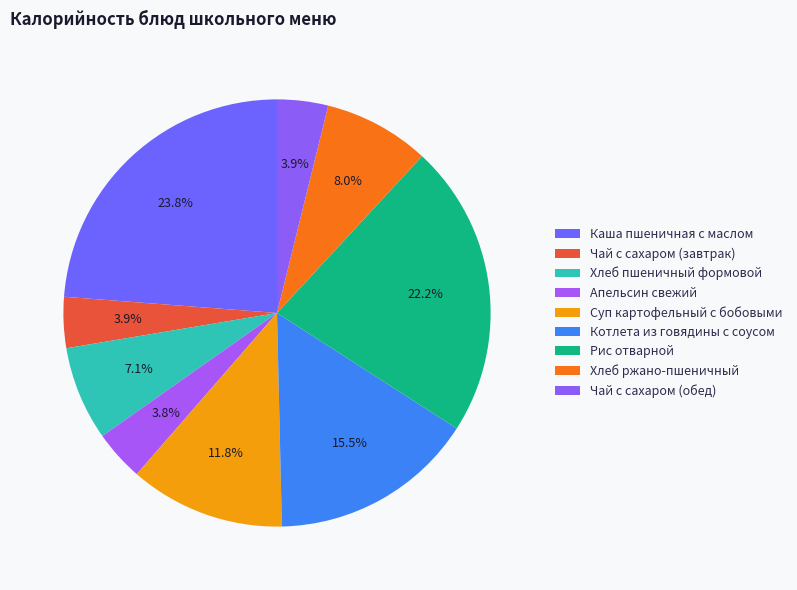

How many segments does this pie chart have?

9